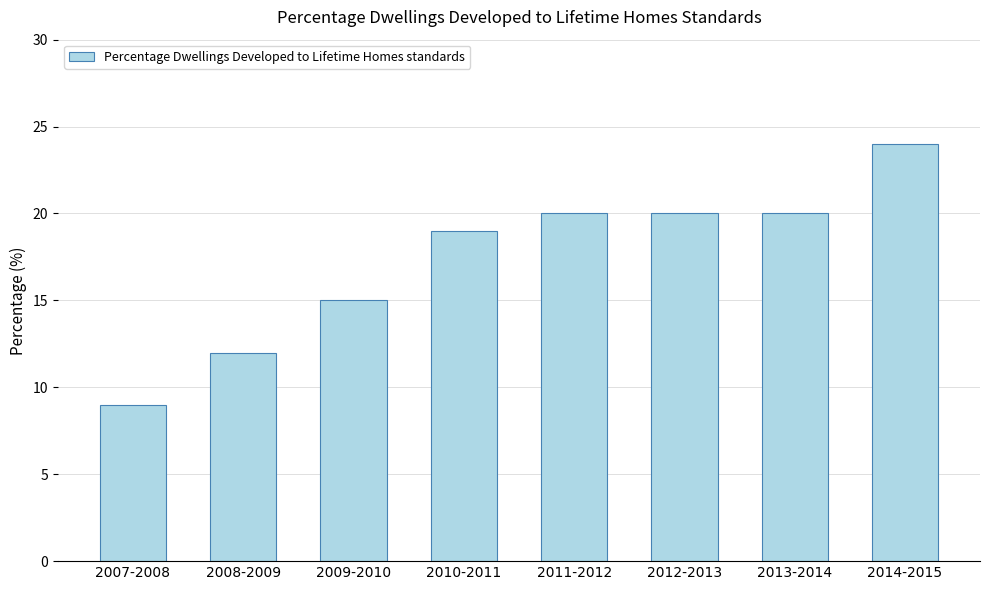

At which label is the value closest to 16?

2009-2010